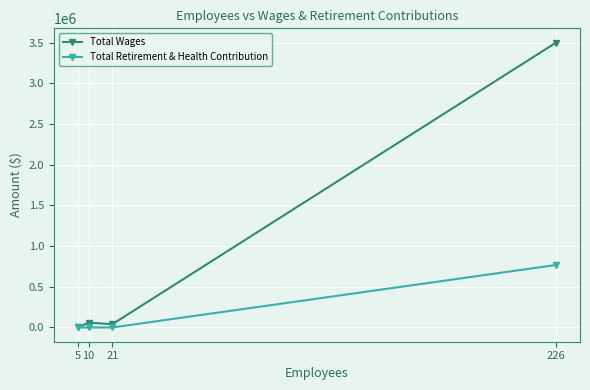

Where is the first local minimum for Total Wages?

21